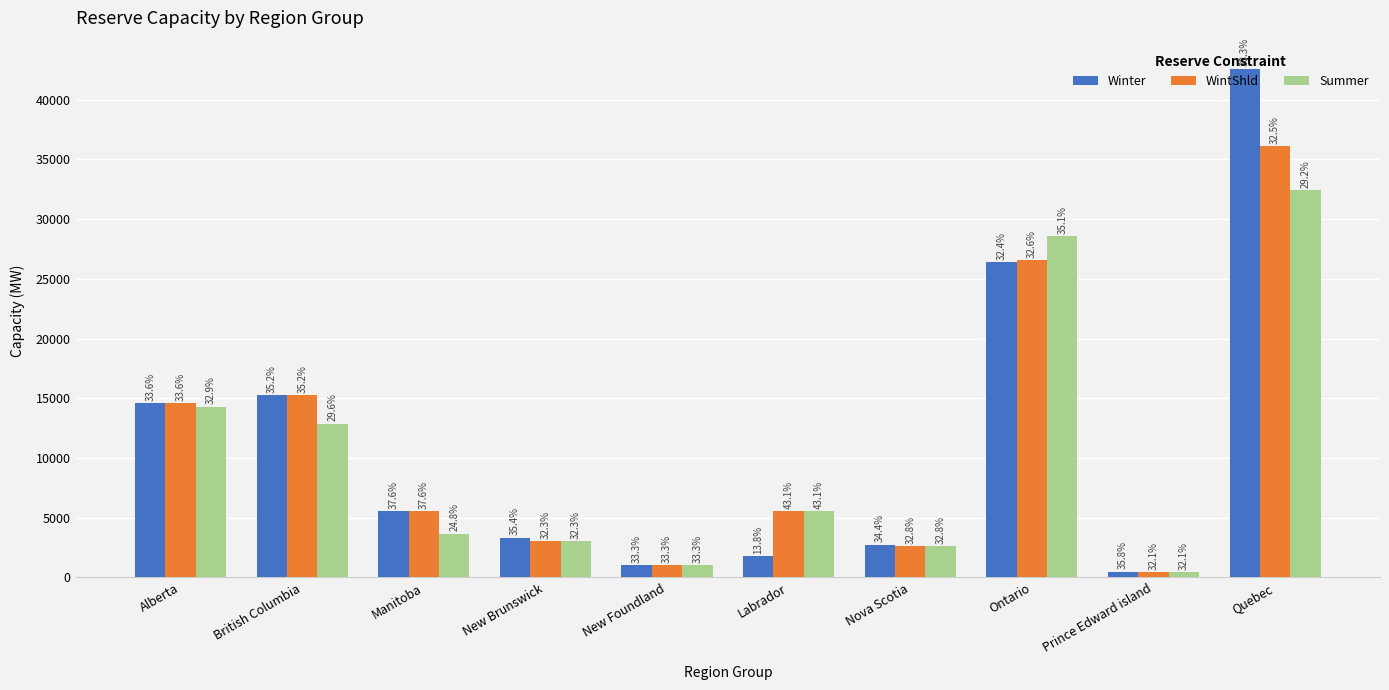

Are the bars grouped side by side (vs. stacked)?

Yes